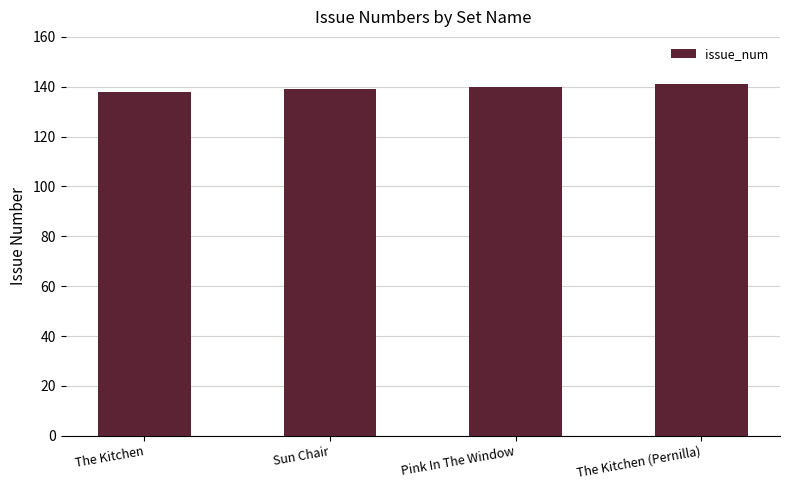

What is the ratio of the value at Sun Chair to the value at The Kitchen (Pernilla)?

1.0